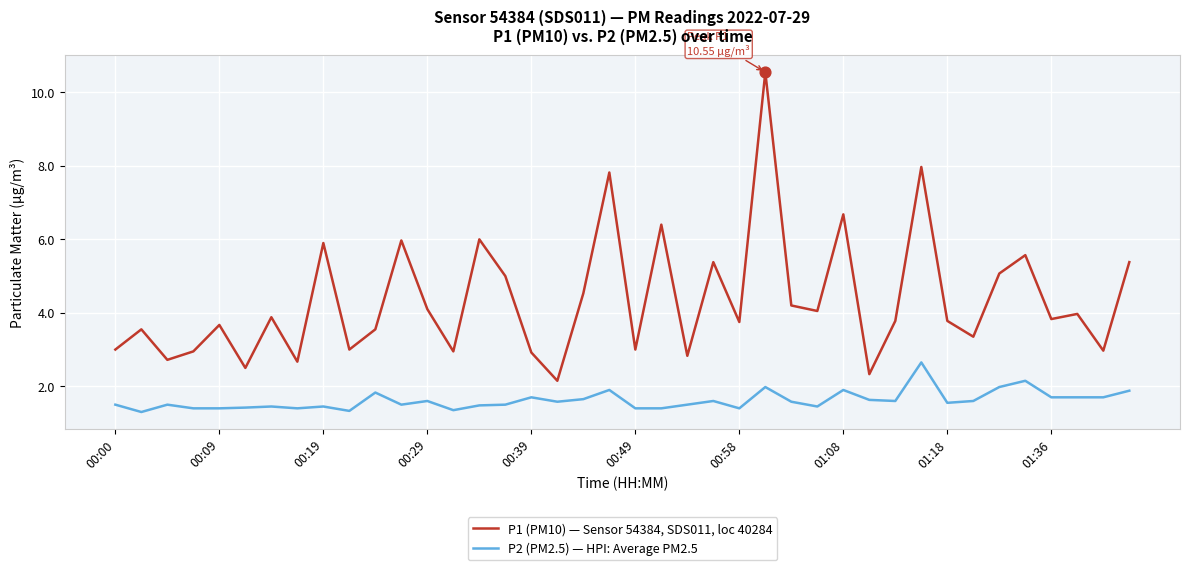

What are all the series names shown in the legend?

P1 (PM10) — Sensor 54384, SDS011, loc 40284, P2 (PM2.5) — HPI: Average PM2.5